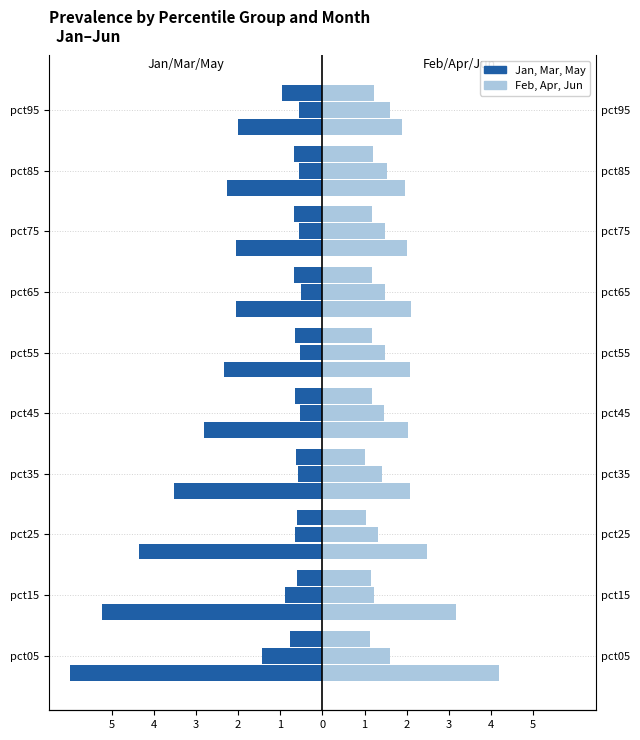

What is the spread (max minus min) of values at 4?

8.4